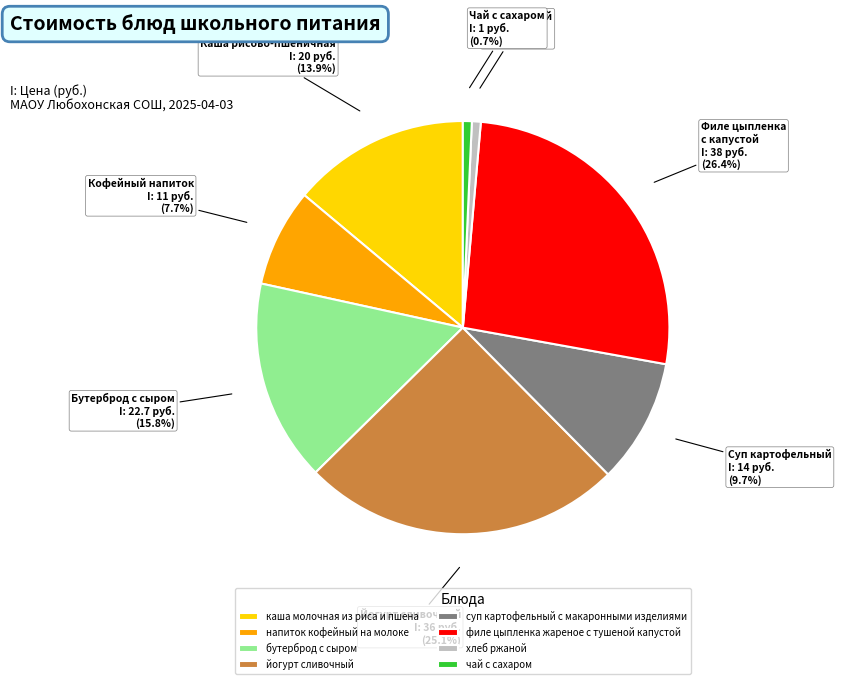

What is the total percentage of суп картофельный с макаронными изделиями and хлеб ржаной?

10.4%